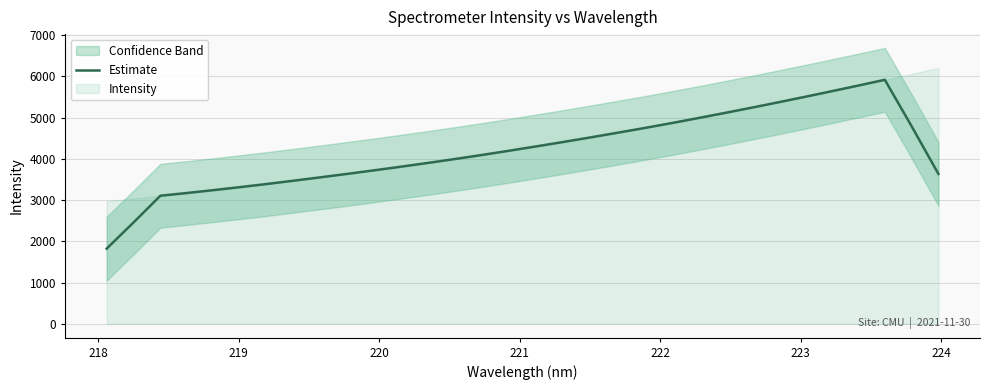

What is the minimum value for Estimate?

1824.3